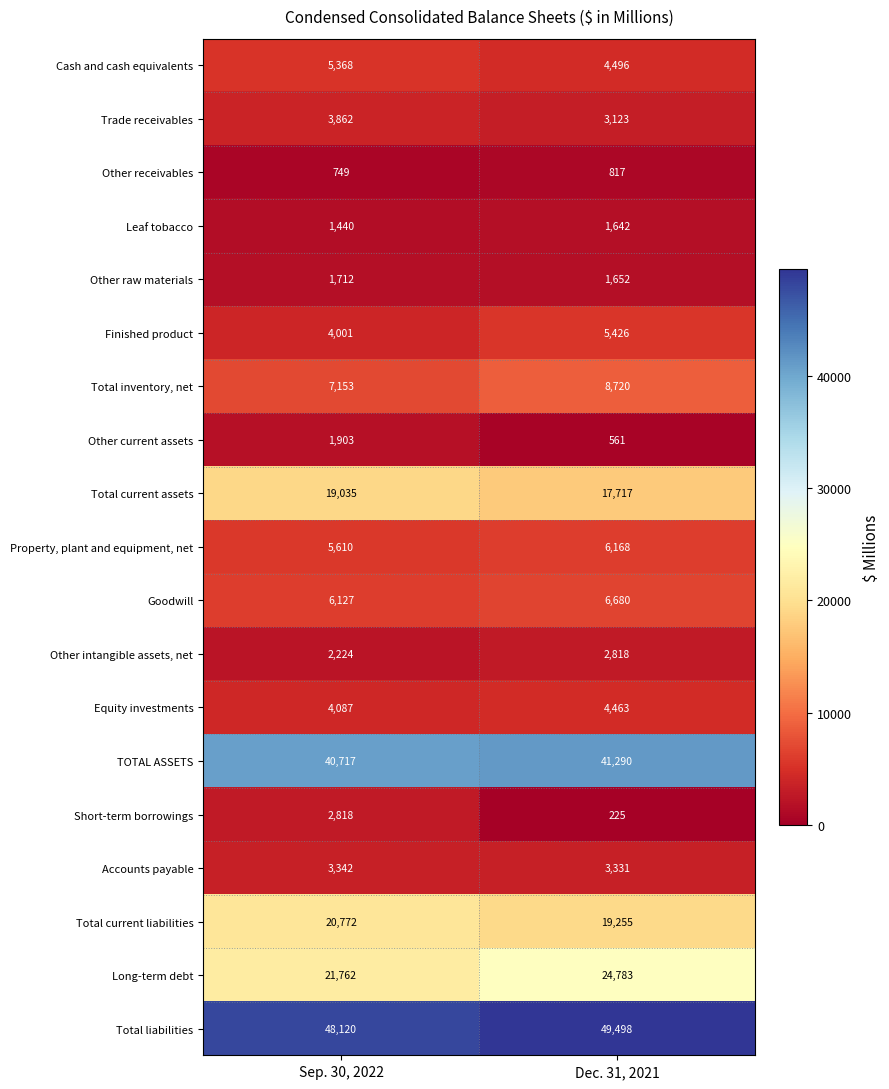

What is the sum of the Total inventory, net values at Sep. 30, 2022 and Dec. 31, 2021?

15873